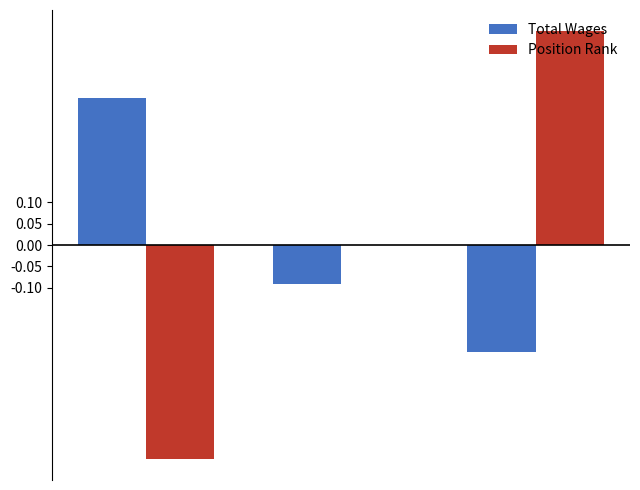

What is the highest value of the Position Rank series?

0.5